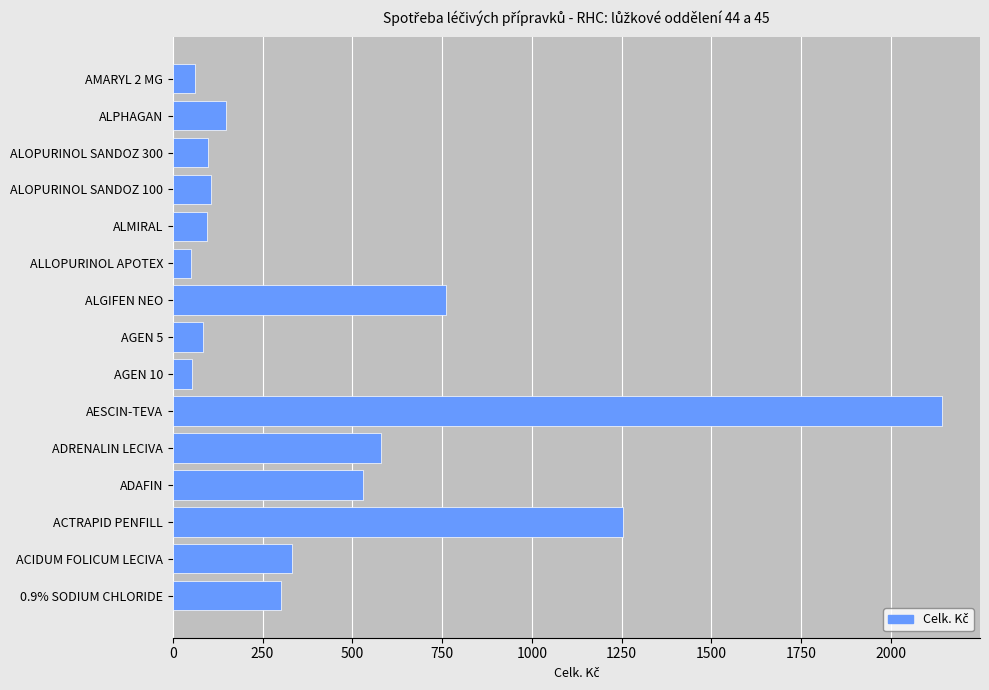

Does the chart contain any negative values?

No